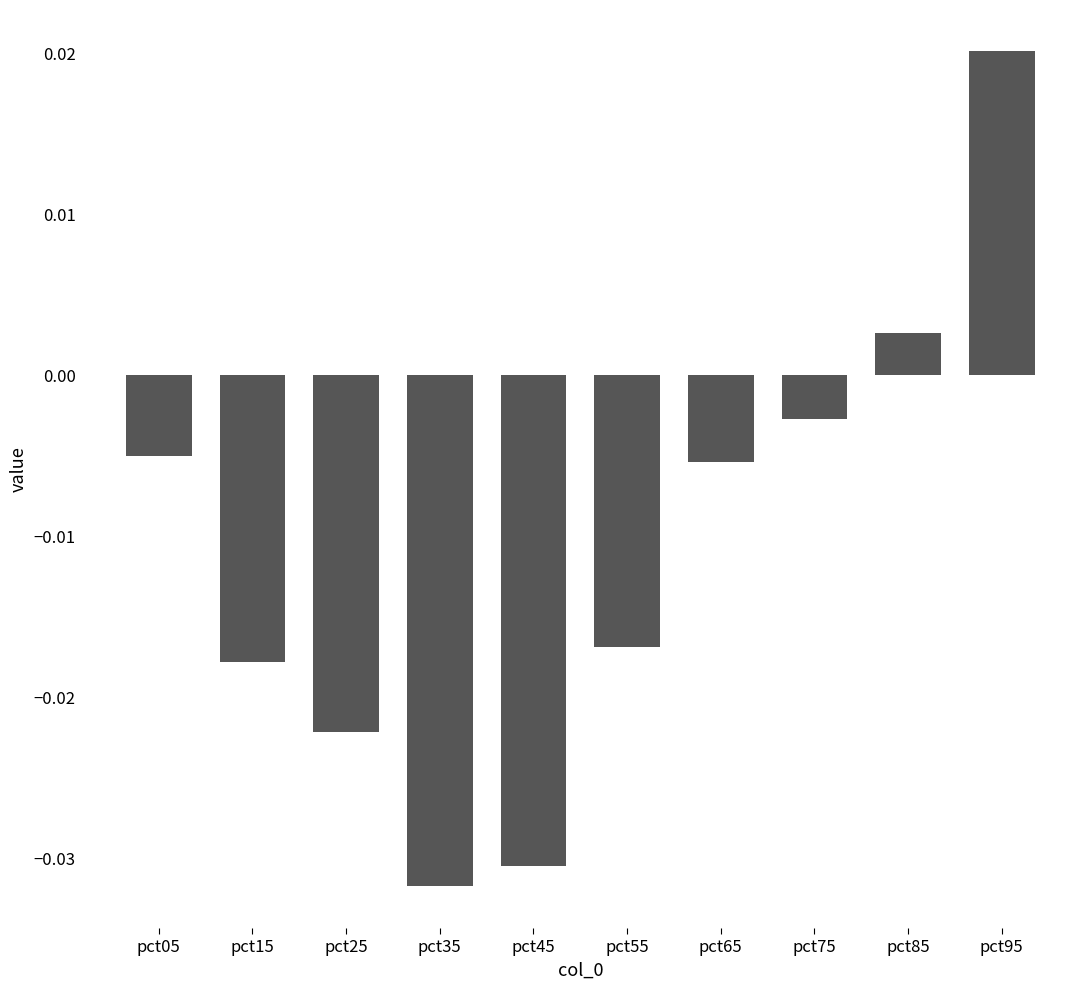

Which category has the lowest value across all series?

pct35